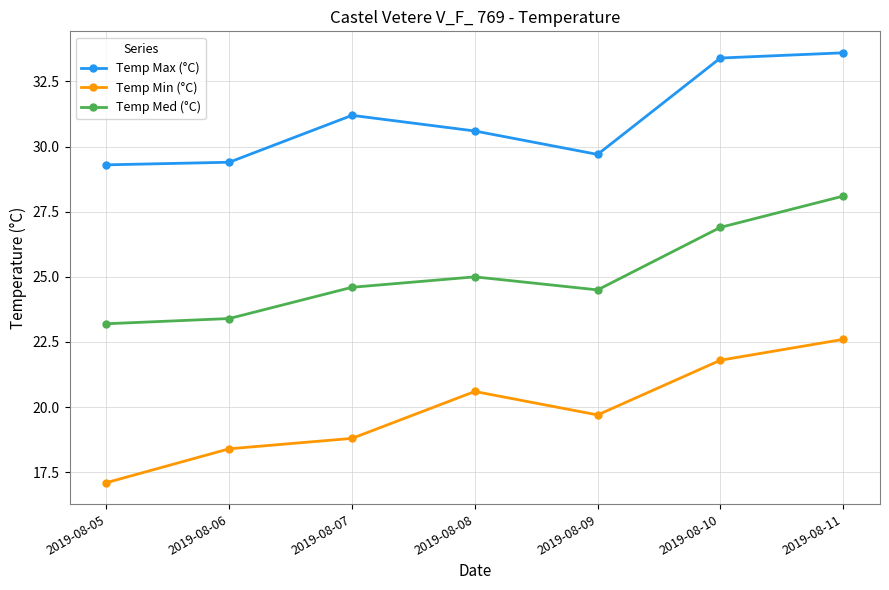

Reading left to right, what are all the values shown in this chart?

Temp Max (°C): 29.3	29.4	31.2	30.6	29.7	33.4	33.6
Temp Min (°C): 17.1	18.4	18.8	20.6	19.7	21.8	22.6
Temp Med (°C): 23.2	23.4	24.6	25.0	24.5	26.9	28.1